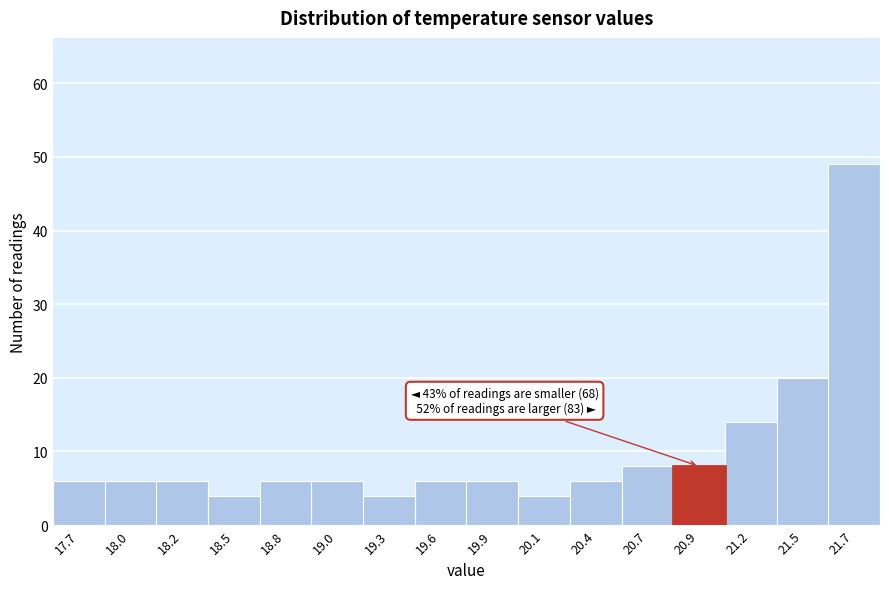

Reading left to right, extract all data points from this chart.

6	6	6	4	6	6	4	6	6	4	6	8	8	14	20	49